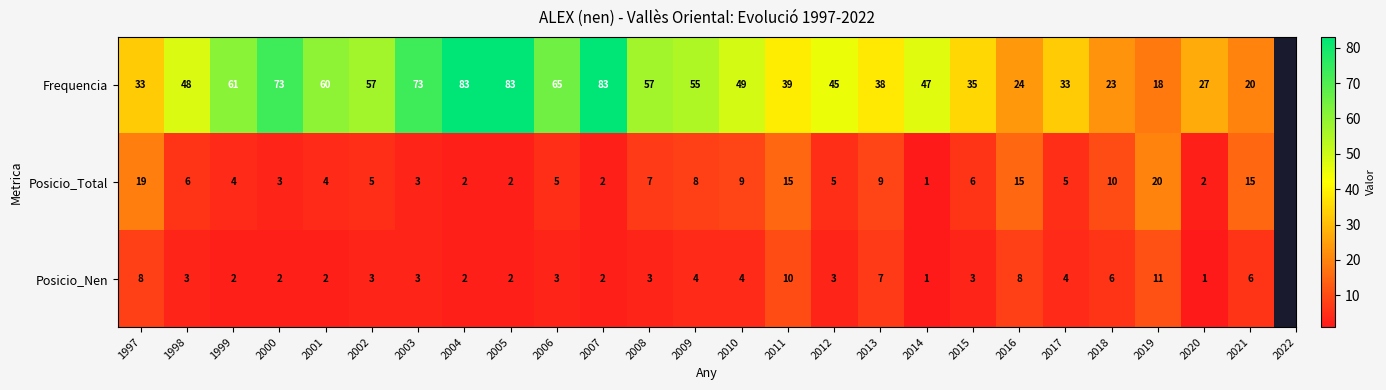

At which label does Posicio_Total reach its peak?

2019